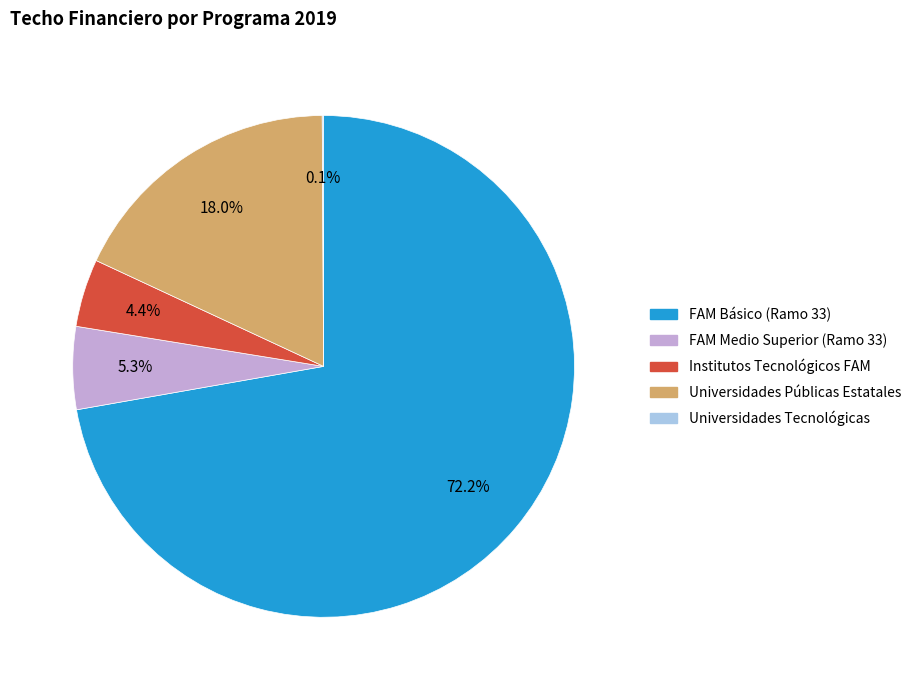

What is the largest slice in the pie chart?

FAM Básico (Ramo 33)